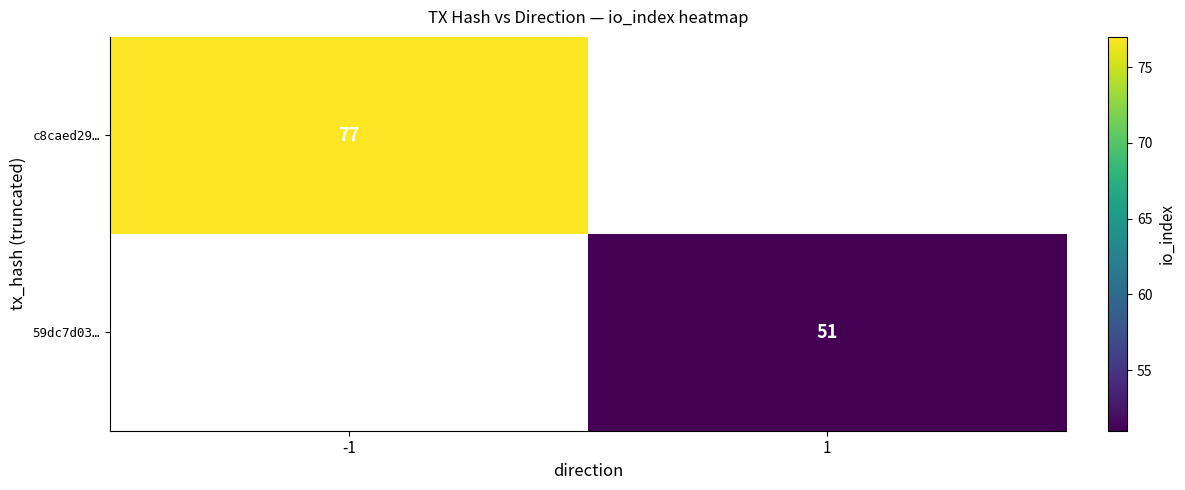

At how many categories does at least one series exceed 67?

1